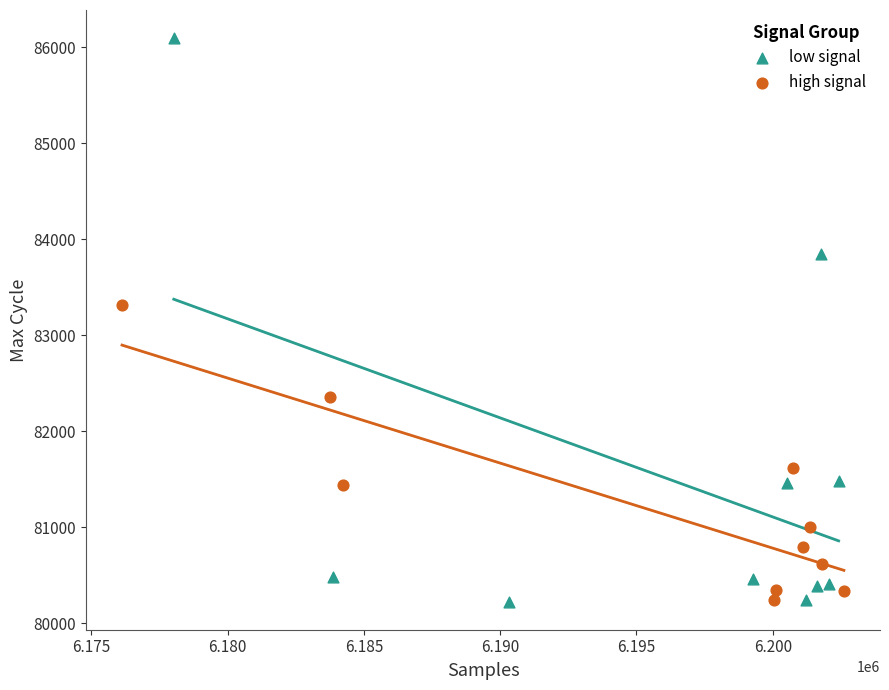

Which series contains the highest Y value?

low signal